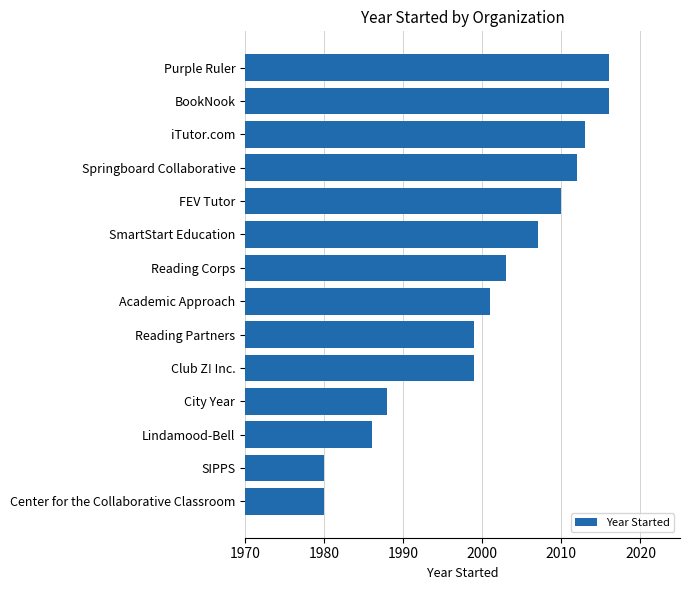

What is the ratio of the value at FEV Tutor to the value at SmartStart Education?

1.0